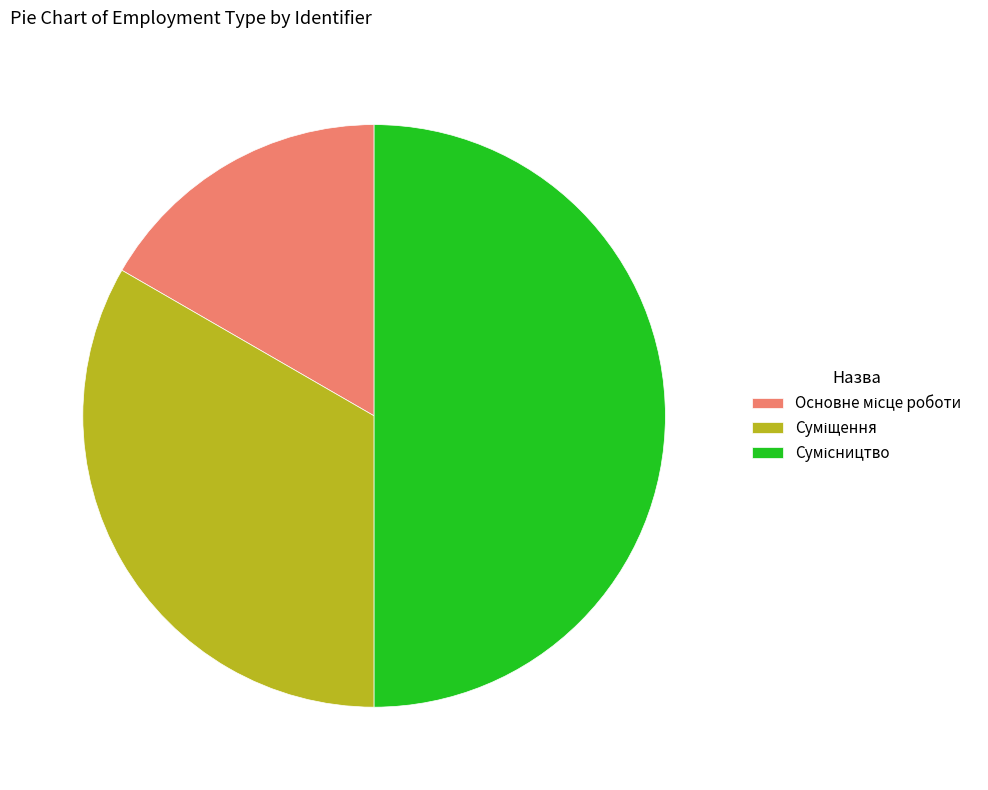

What percentage is the Суміщення slice, to the nearest percent?

33%